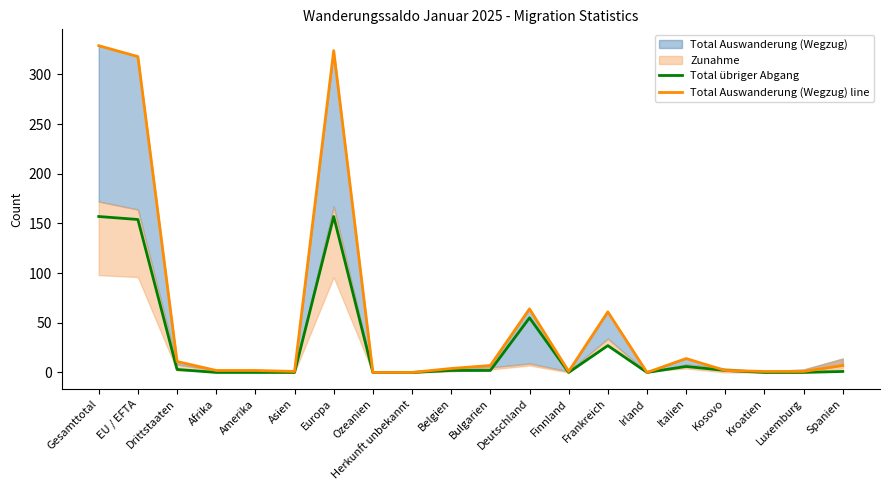

The Total übriger Abgang series shows 0 at Kroatien. True or false?

True